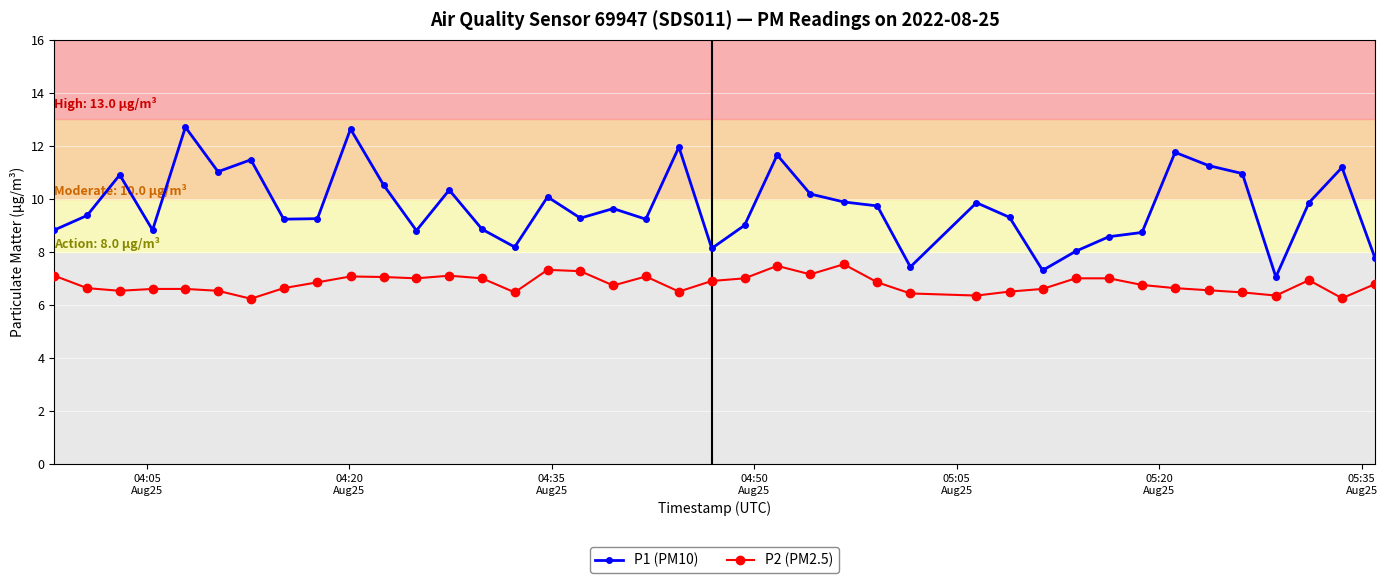

What is the minimum value shown in the chart?

6.2